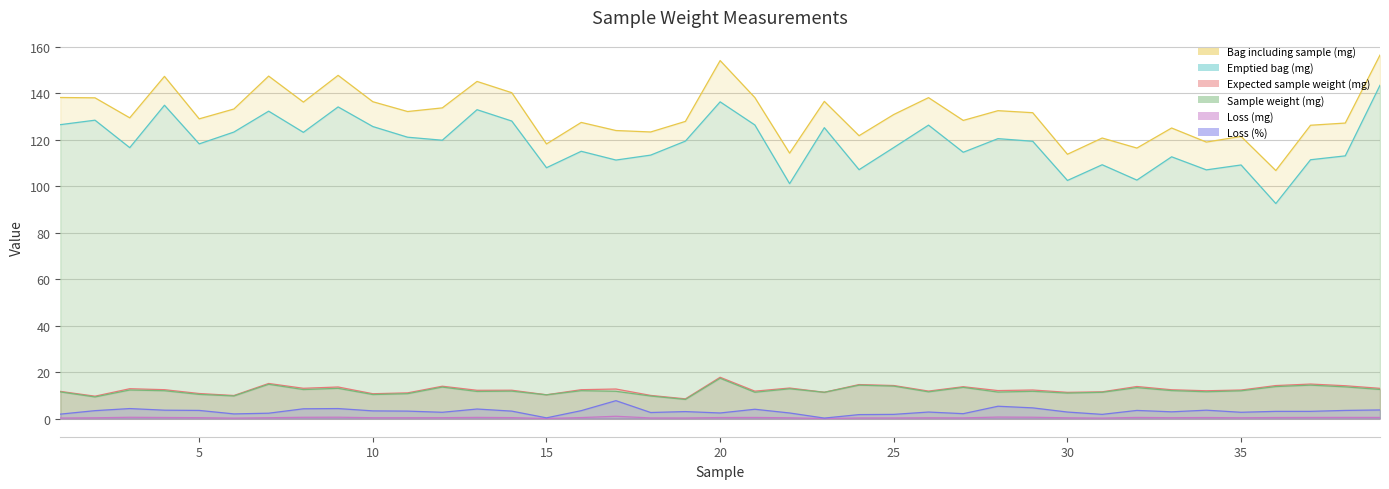

Where is the first local minimum for Bag including sample (mg)?

3